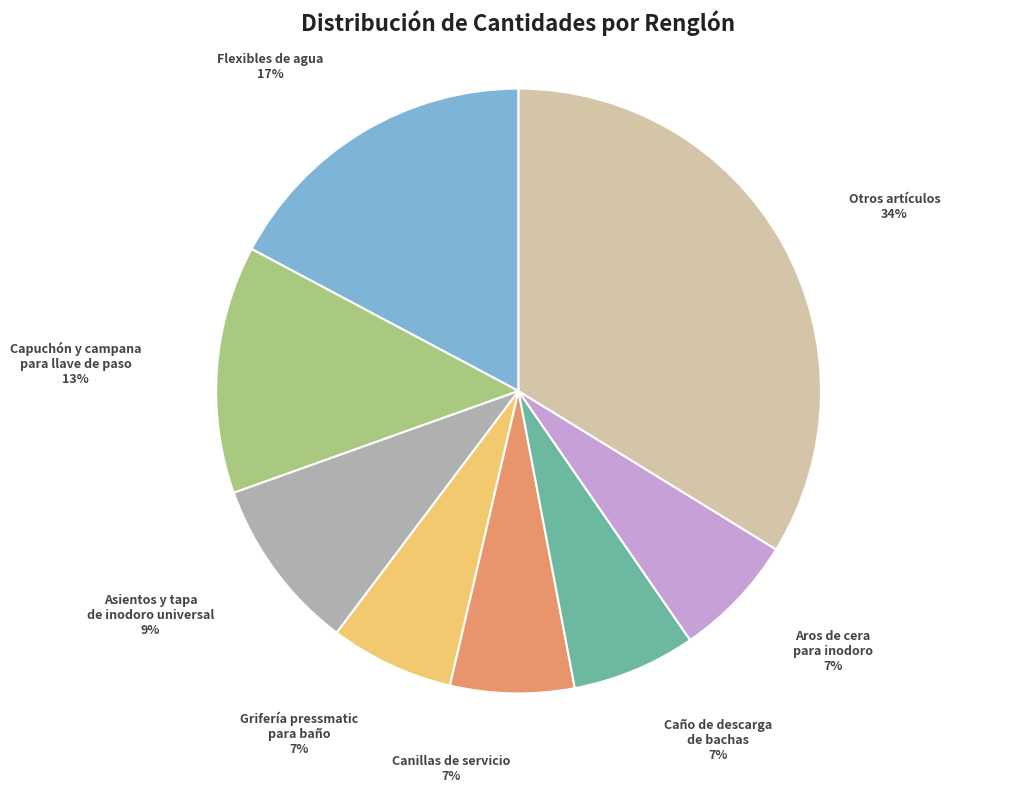

Is the sum of Caño de descarga de bachas and Grifería pressmatic para baño greater than half?

No